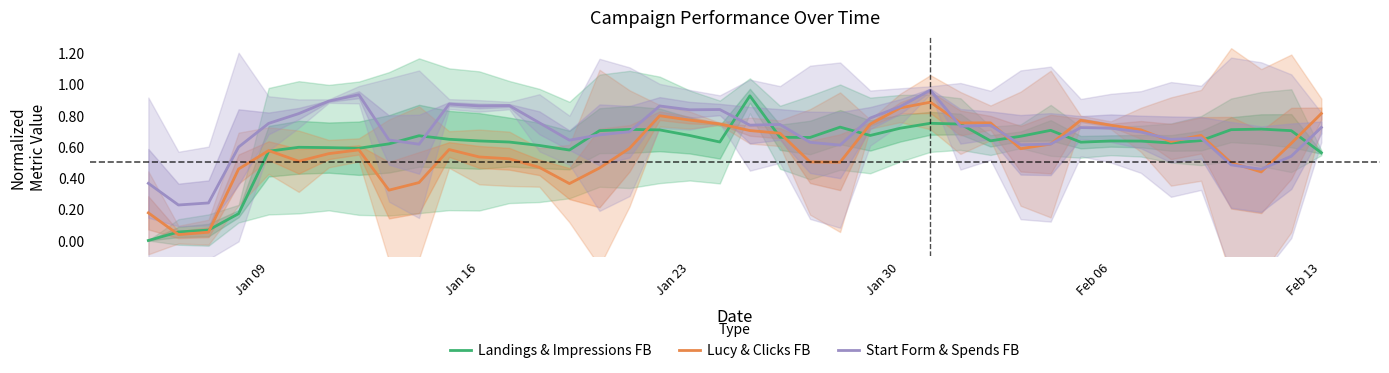

After their last crossing, which series has the higher values: Start Form & Spends FB or Landings & Impressions FB?

Start Form & Spends FB